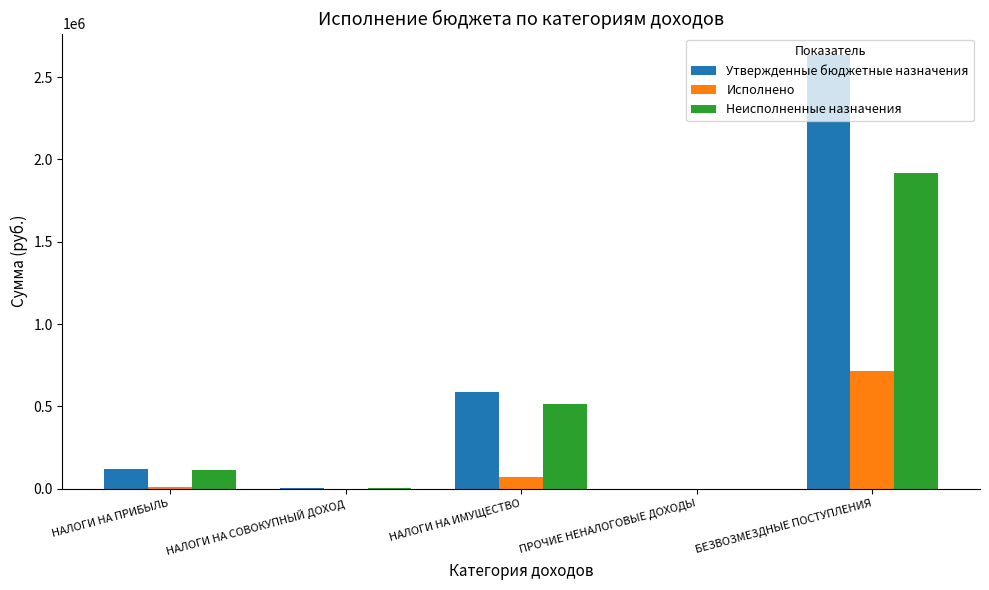

At which label does Исполнено reach its peak?

БЕЗВОЗМЕЗДНЫЕ ПОСТУПЛЕНИЯ